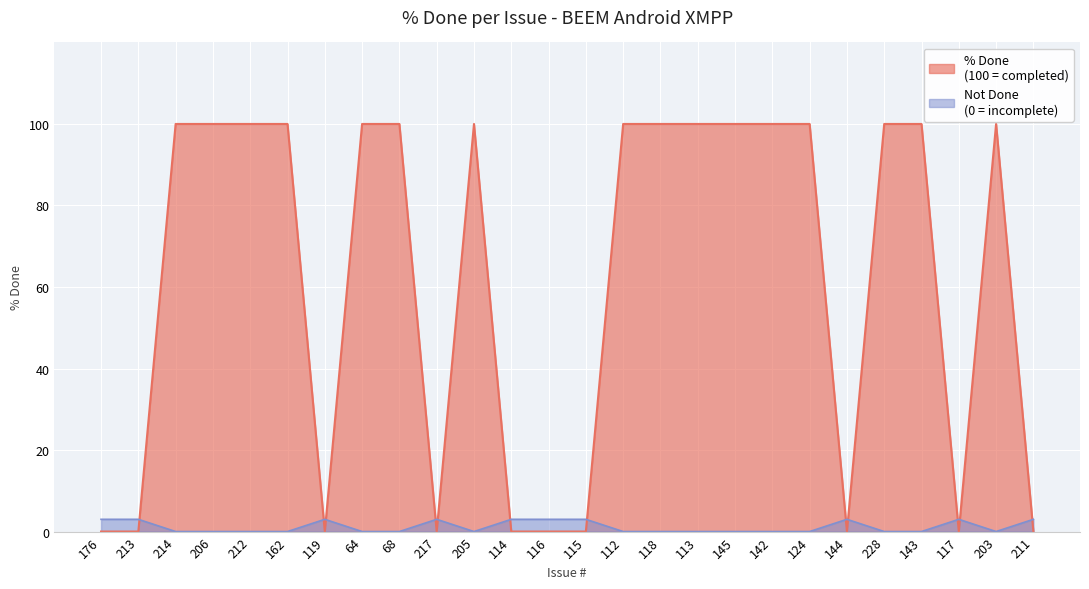

Rank the categories by value from highest to lowest.

214, 206, 212, 162, 64, 68, 205, 112, 118, 113, 145, 142, 124, 228, 143, 203, 176, 213, 119, 217, 114, 116, 115, 144, 117, 211